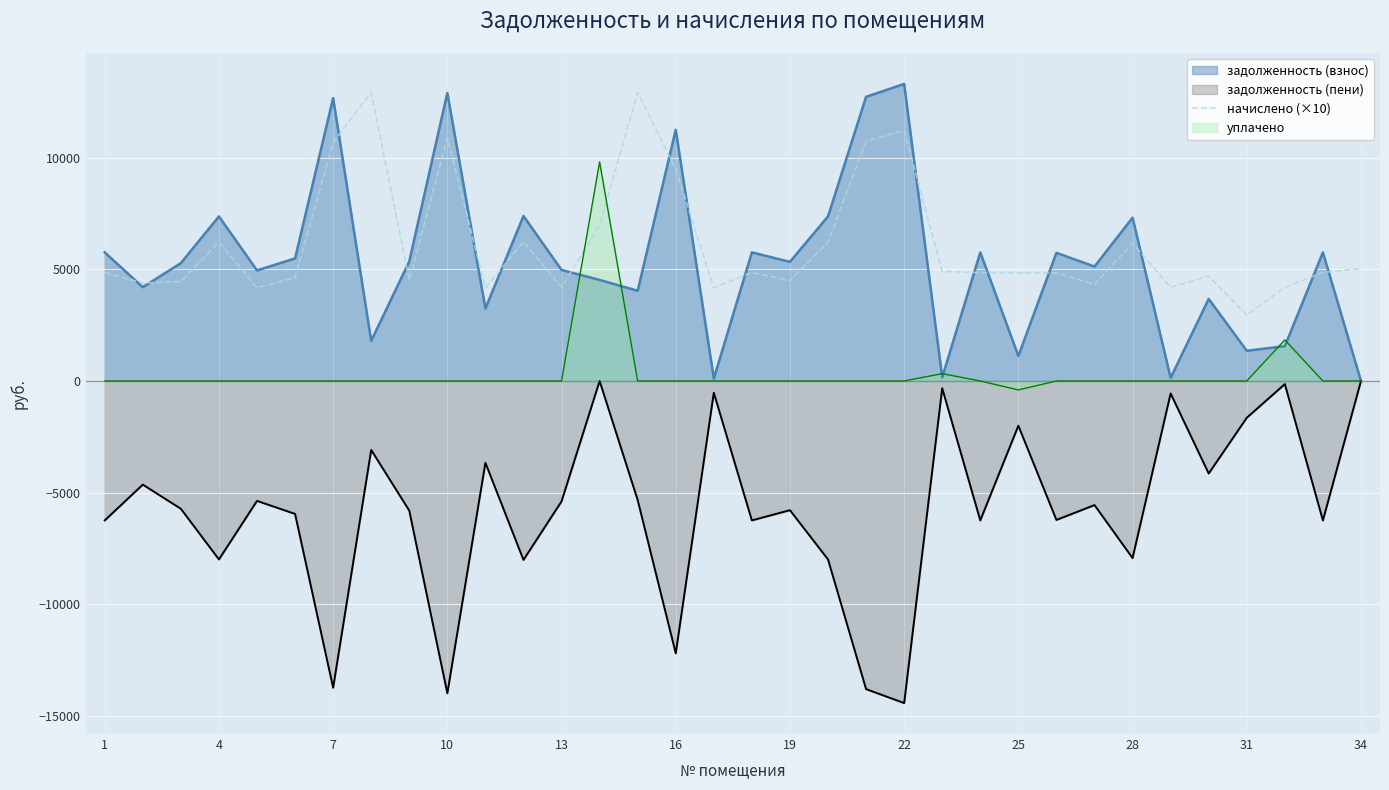

After their last crossing, which series has the higher values: уплачено or начислено (×10)?

начислено (×10)